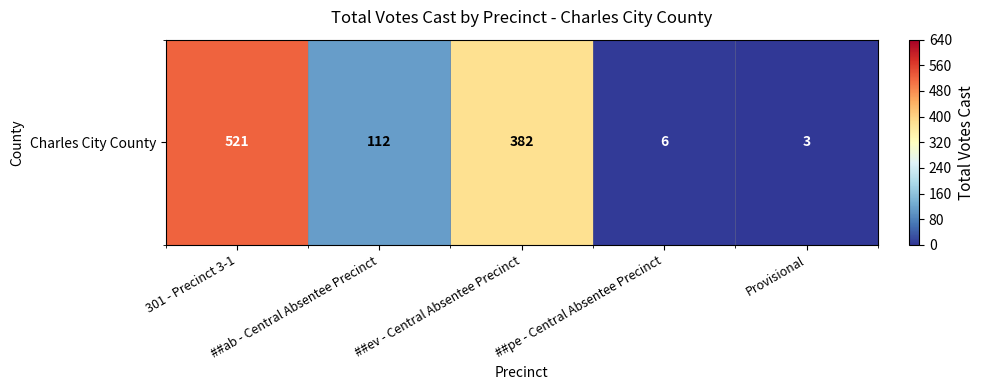

List the labels in order of value, largest first.

301 - Precinct 3-1, ##ev - Central Absentee Precinct, ##ab - Central Absentee Precinct, ##pe - Central Absentee Precinct, Provisional